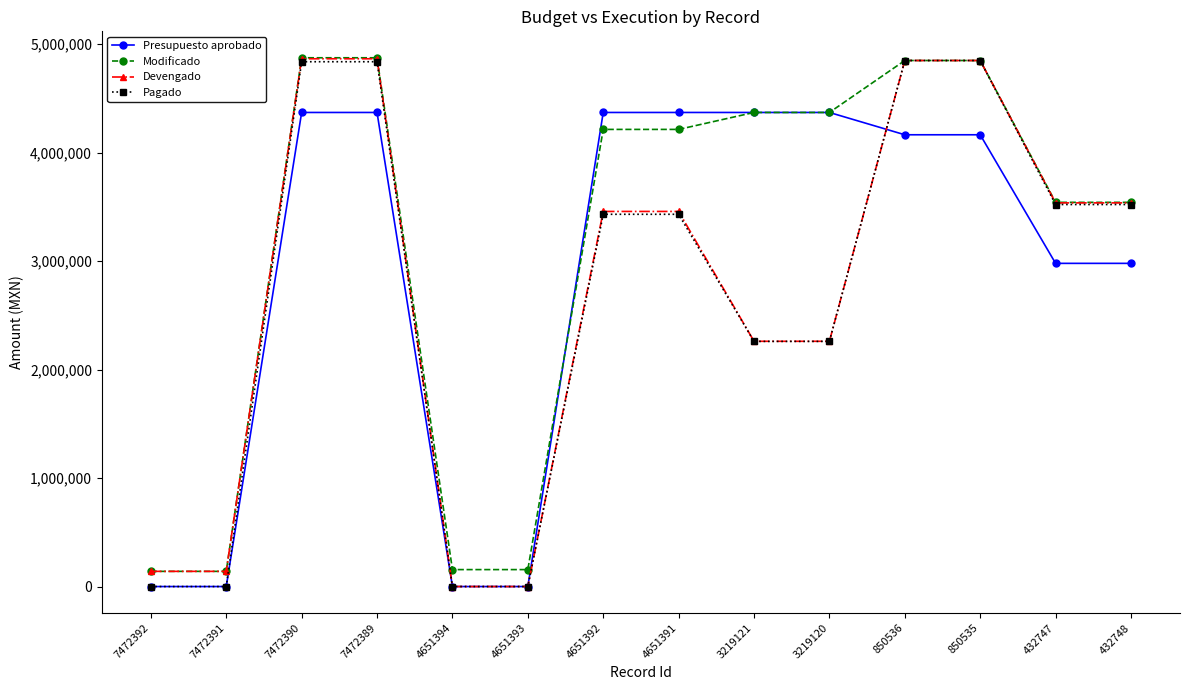

How many lines are shown in the chart?

4